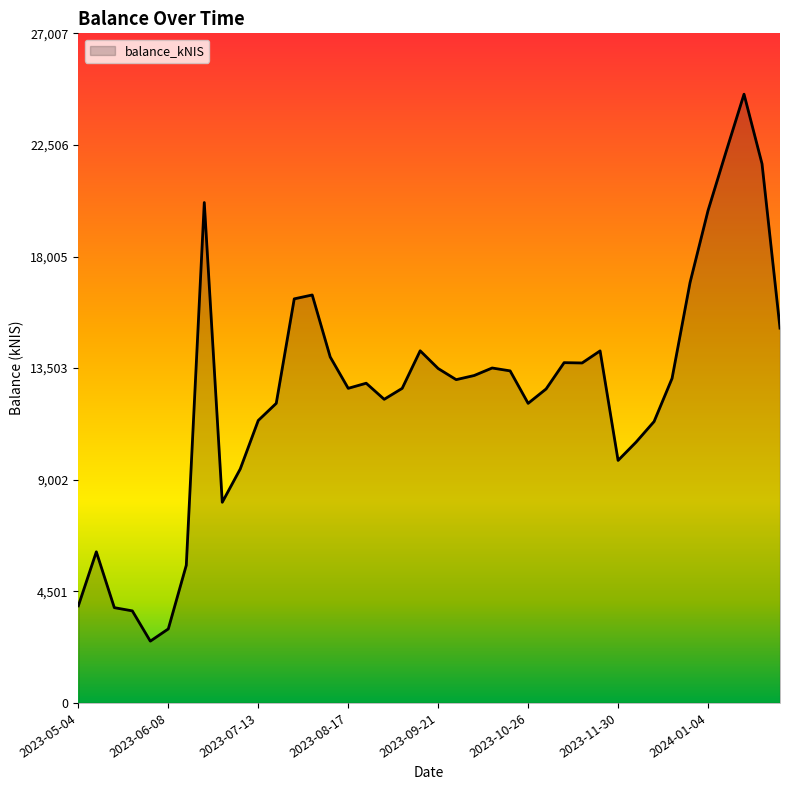

What is the difference between the maximum and minimum values?

22060.2